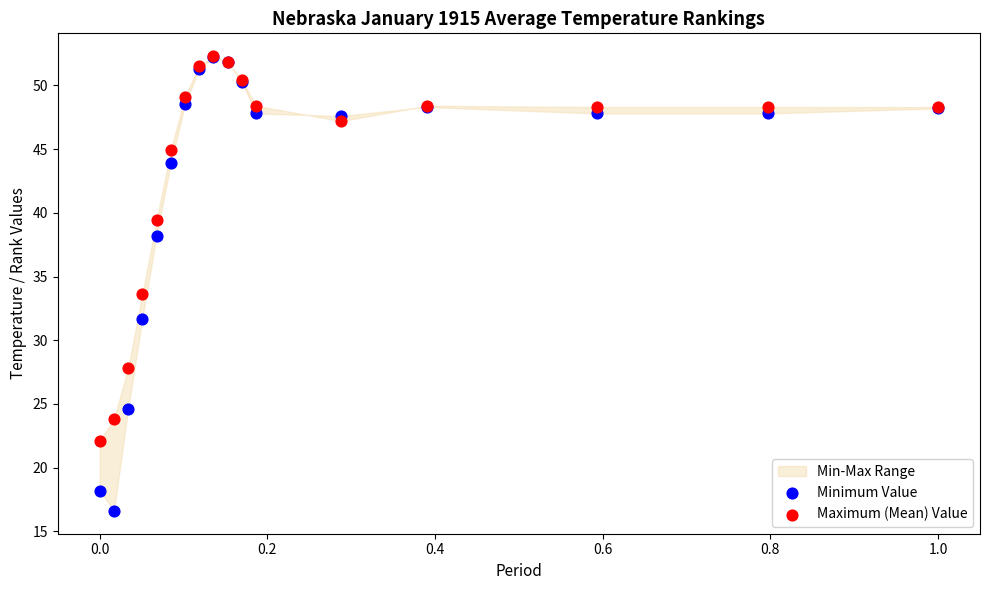

Across all series, what Y value is closest to 34?

33.6